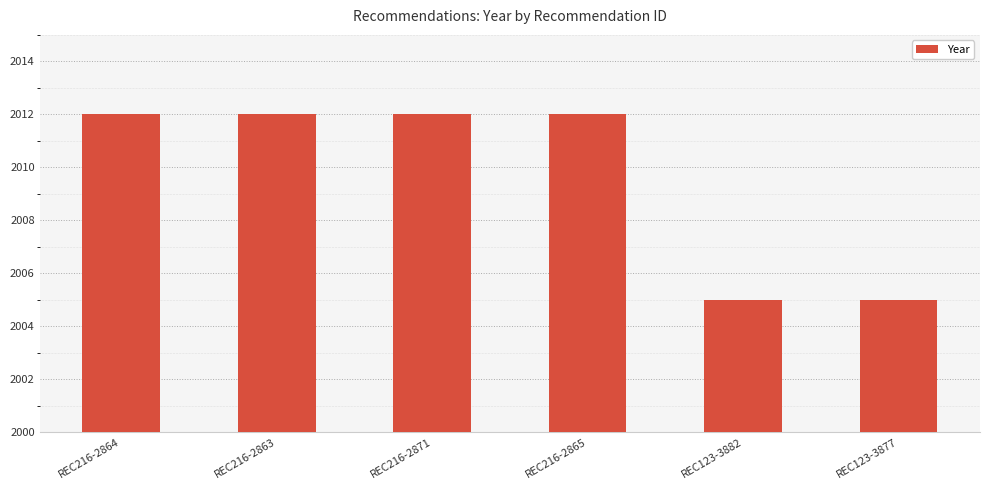

What is the minimum value shown in the chart?

2005